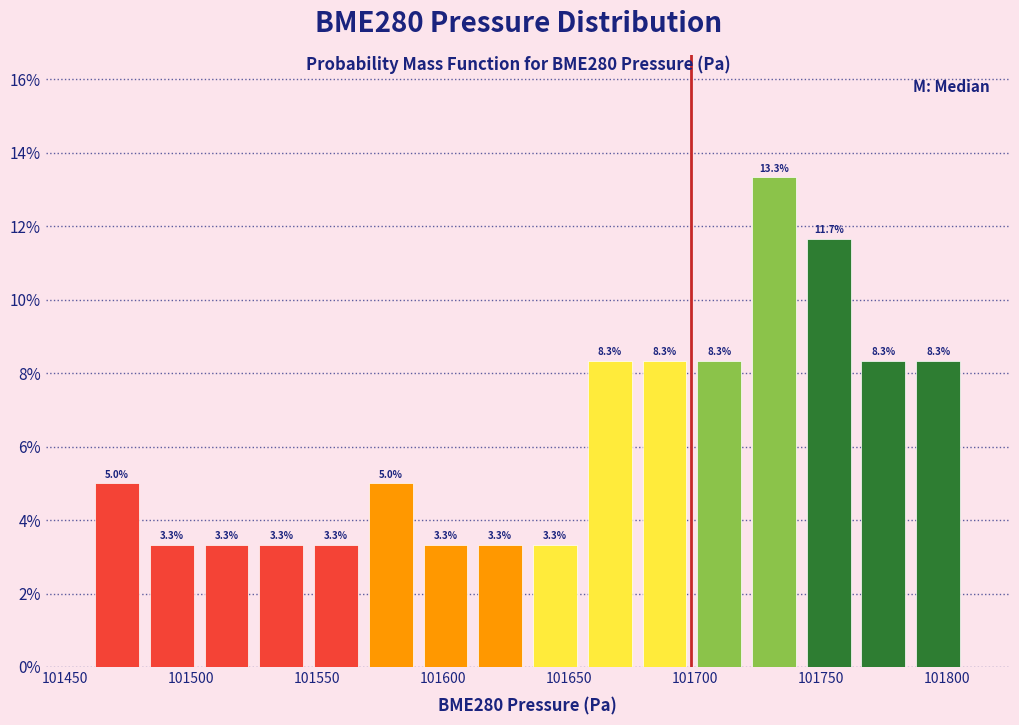

What is the height of the bar covering 101740 to 101765 on the x-axis? The bar edges are not printed on the chart, so give them approximately, as read against the axis.

11.7